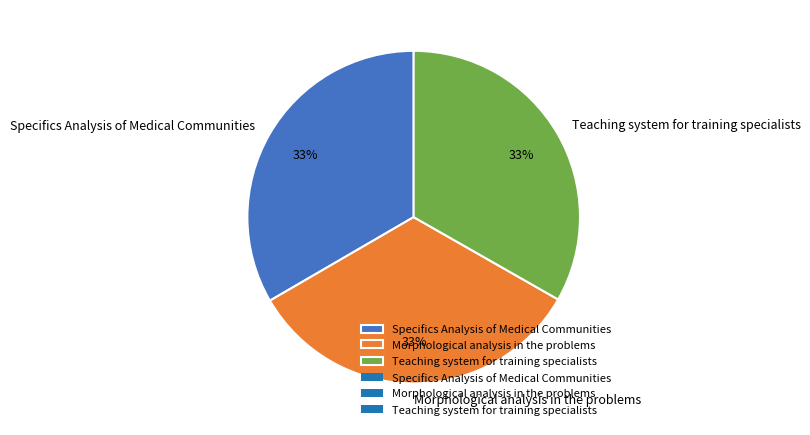

Is Morphological analysis in the problems the majority of the pie?

No